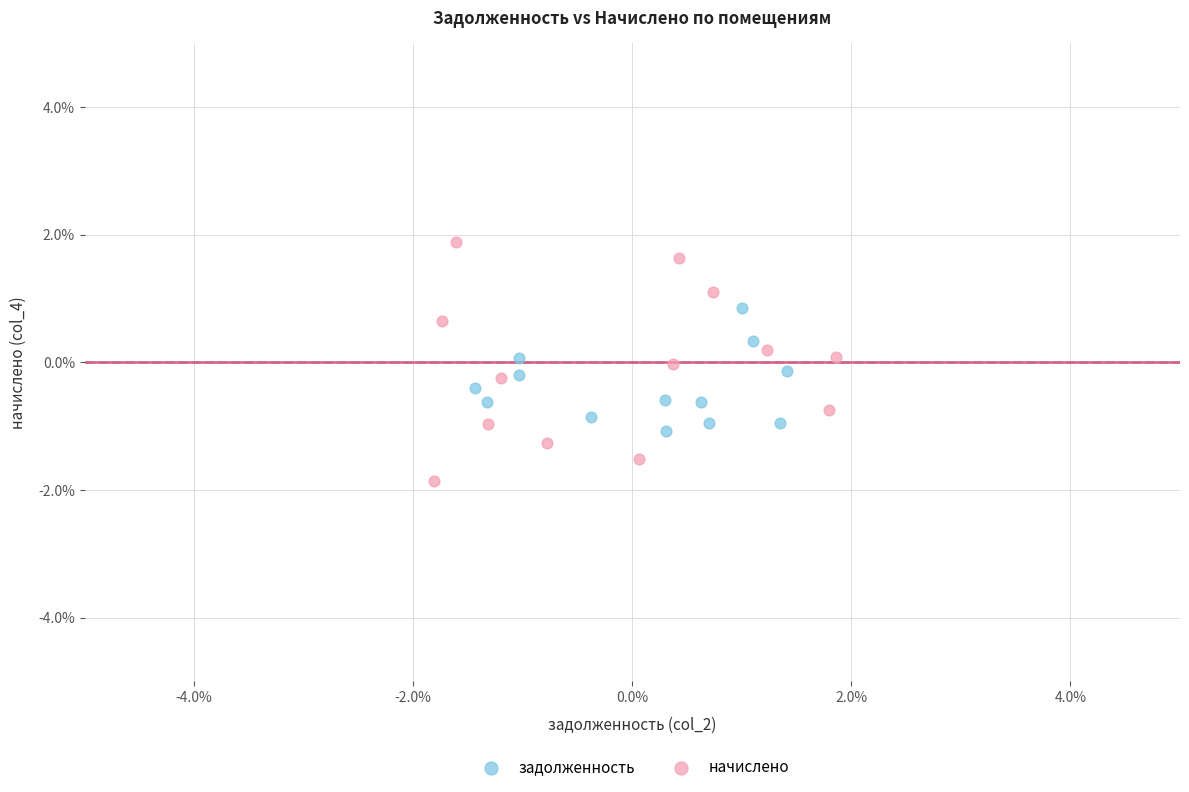

What are all the series names shown in the legend?

задолженность, начислено